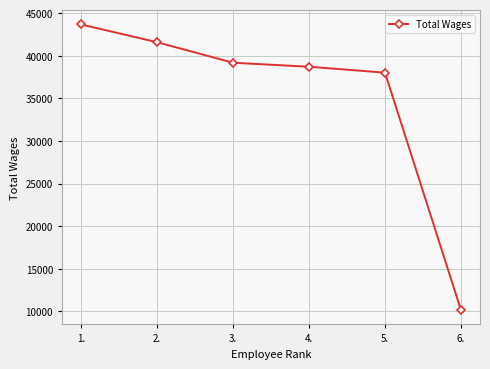

At which label is the value closest to 26918?

5.